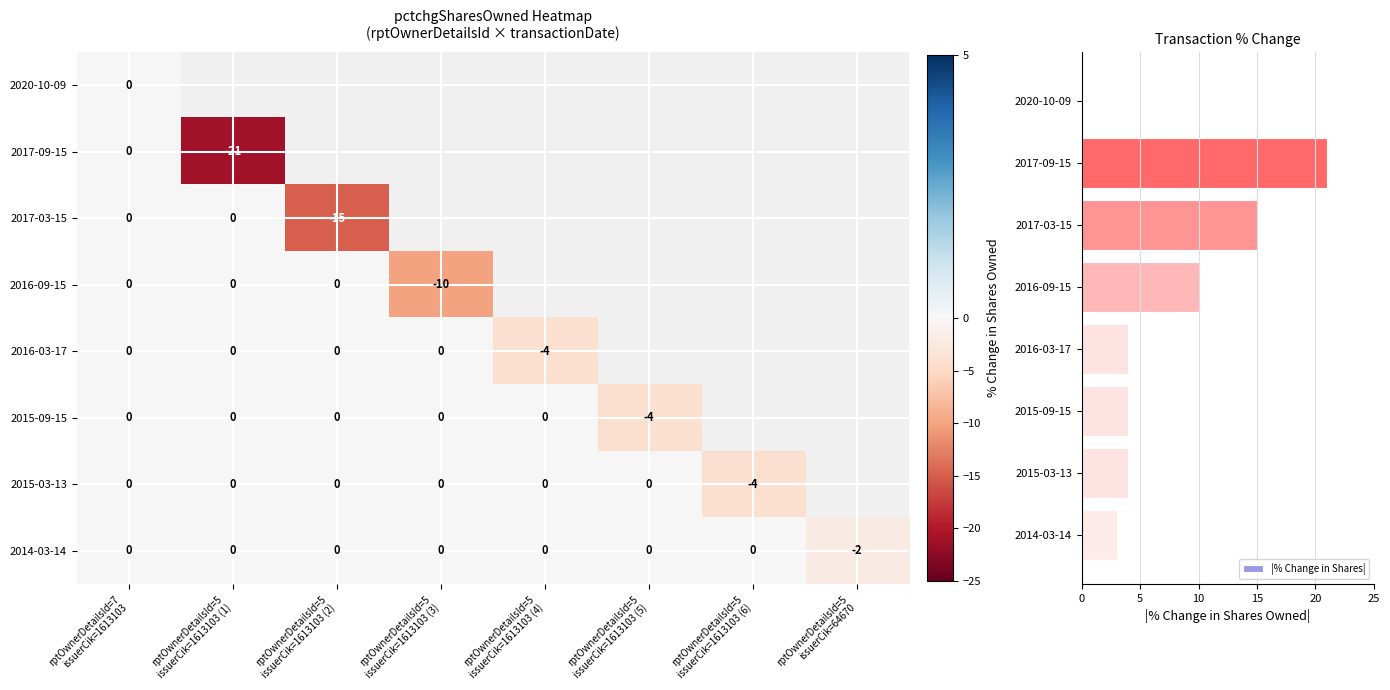

What is the maximum value for |% Change in Shares|?

21